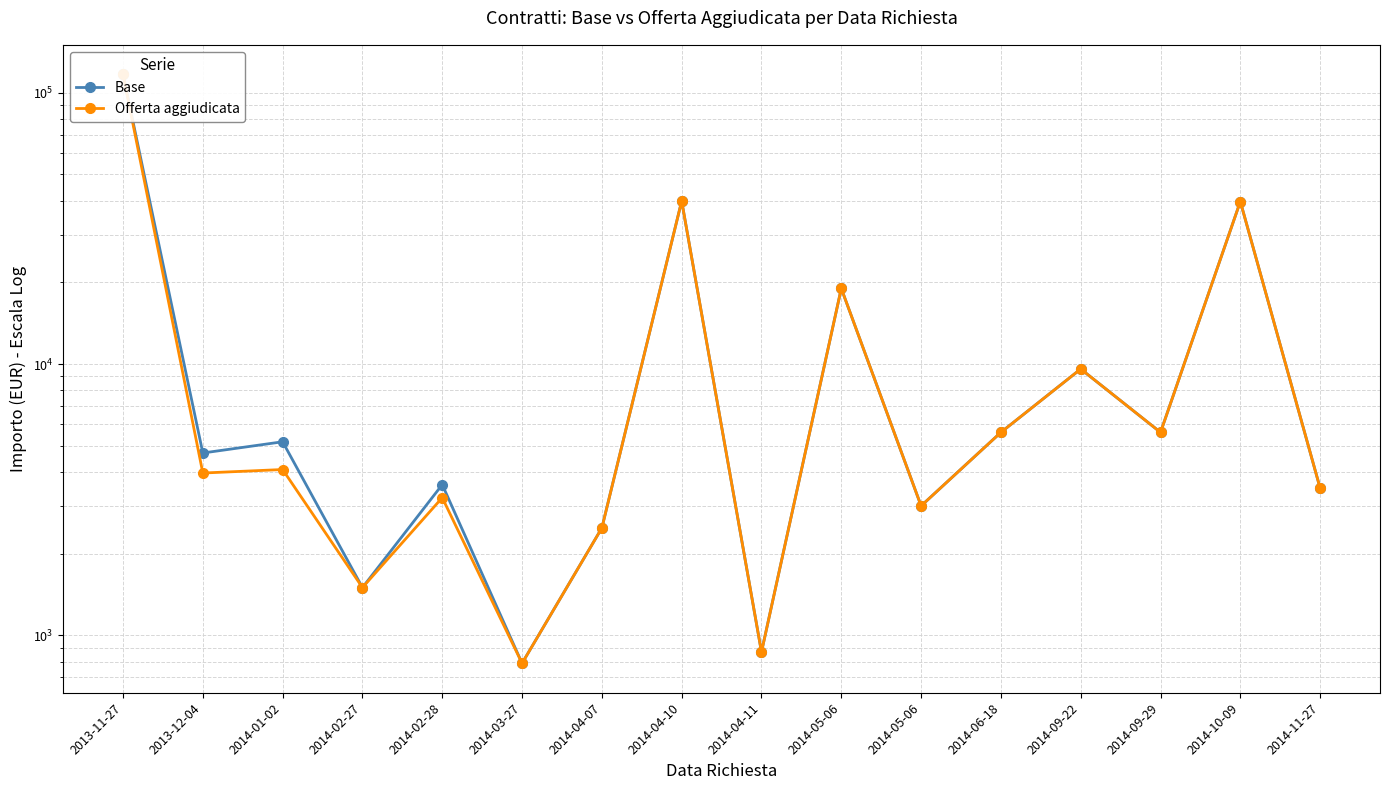

What is the difference between the second highest and minimum values in the Base series?

39111.4